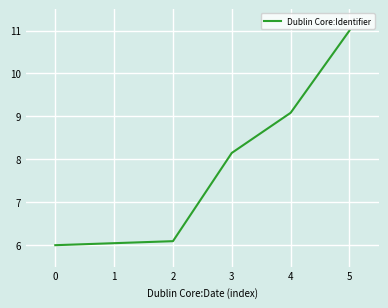

At which label is the value closest to 8?

3